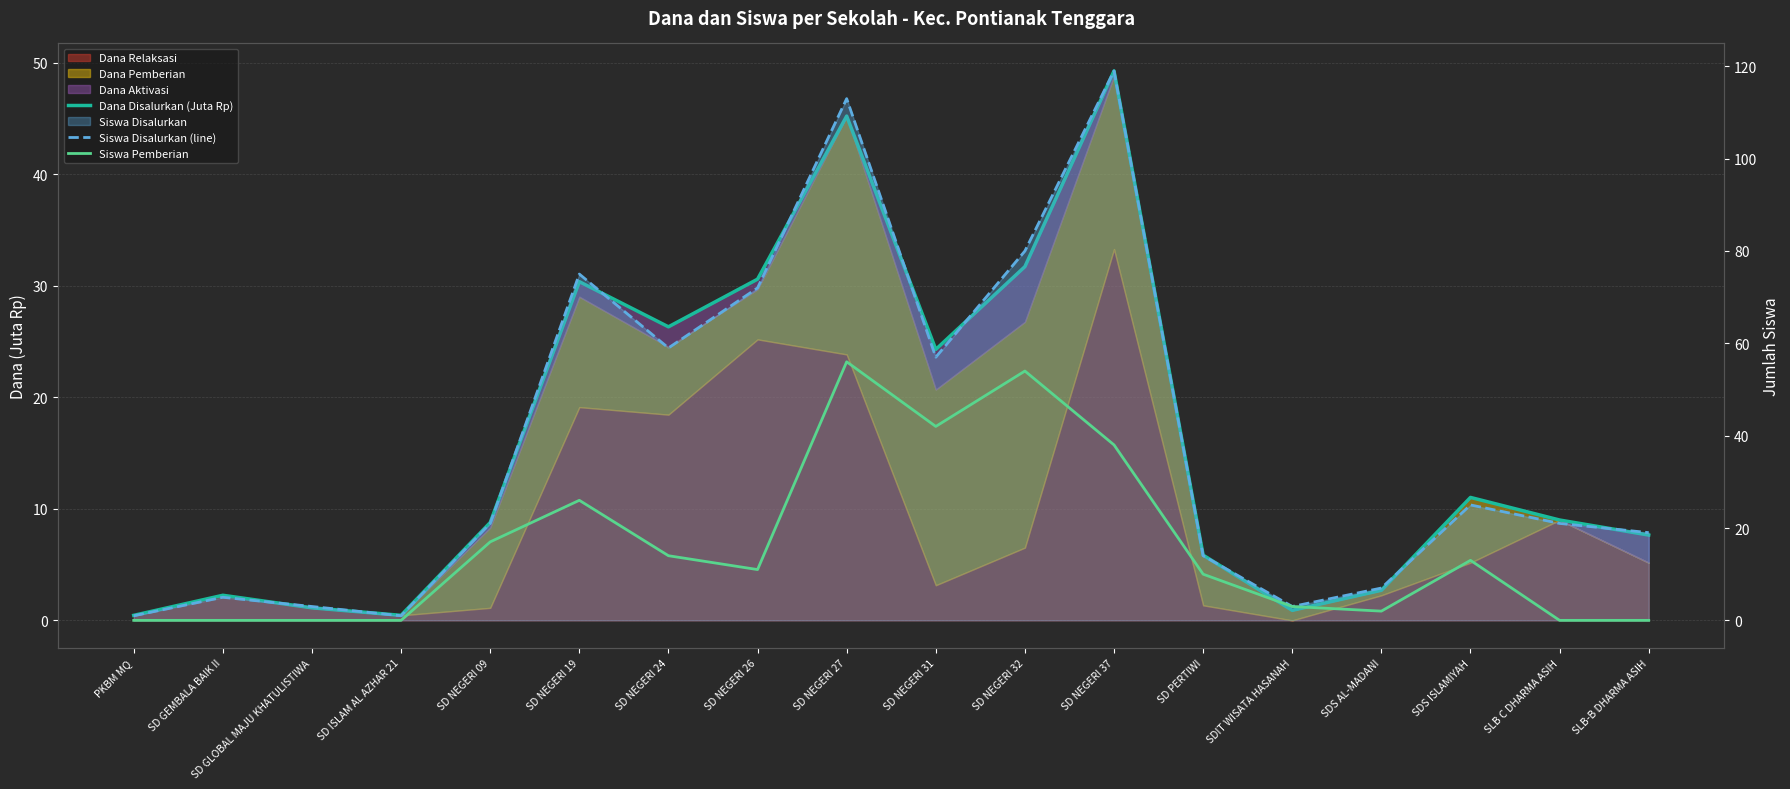

At which label does Siswa Disalurkan (line) first exceed 21?

SD NEGERI 19